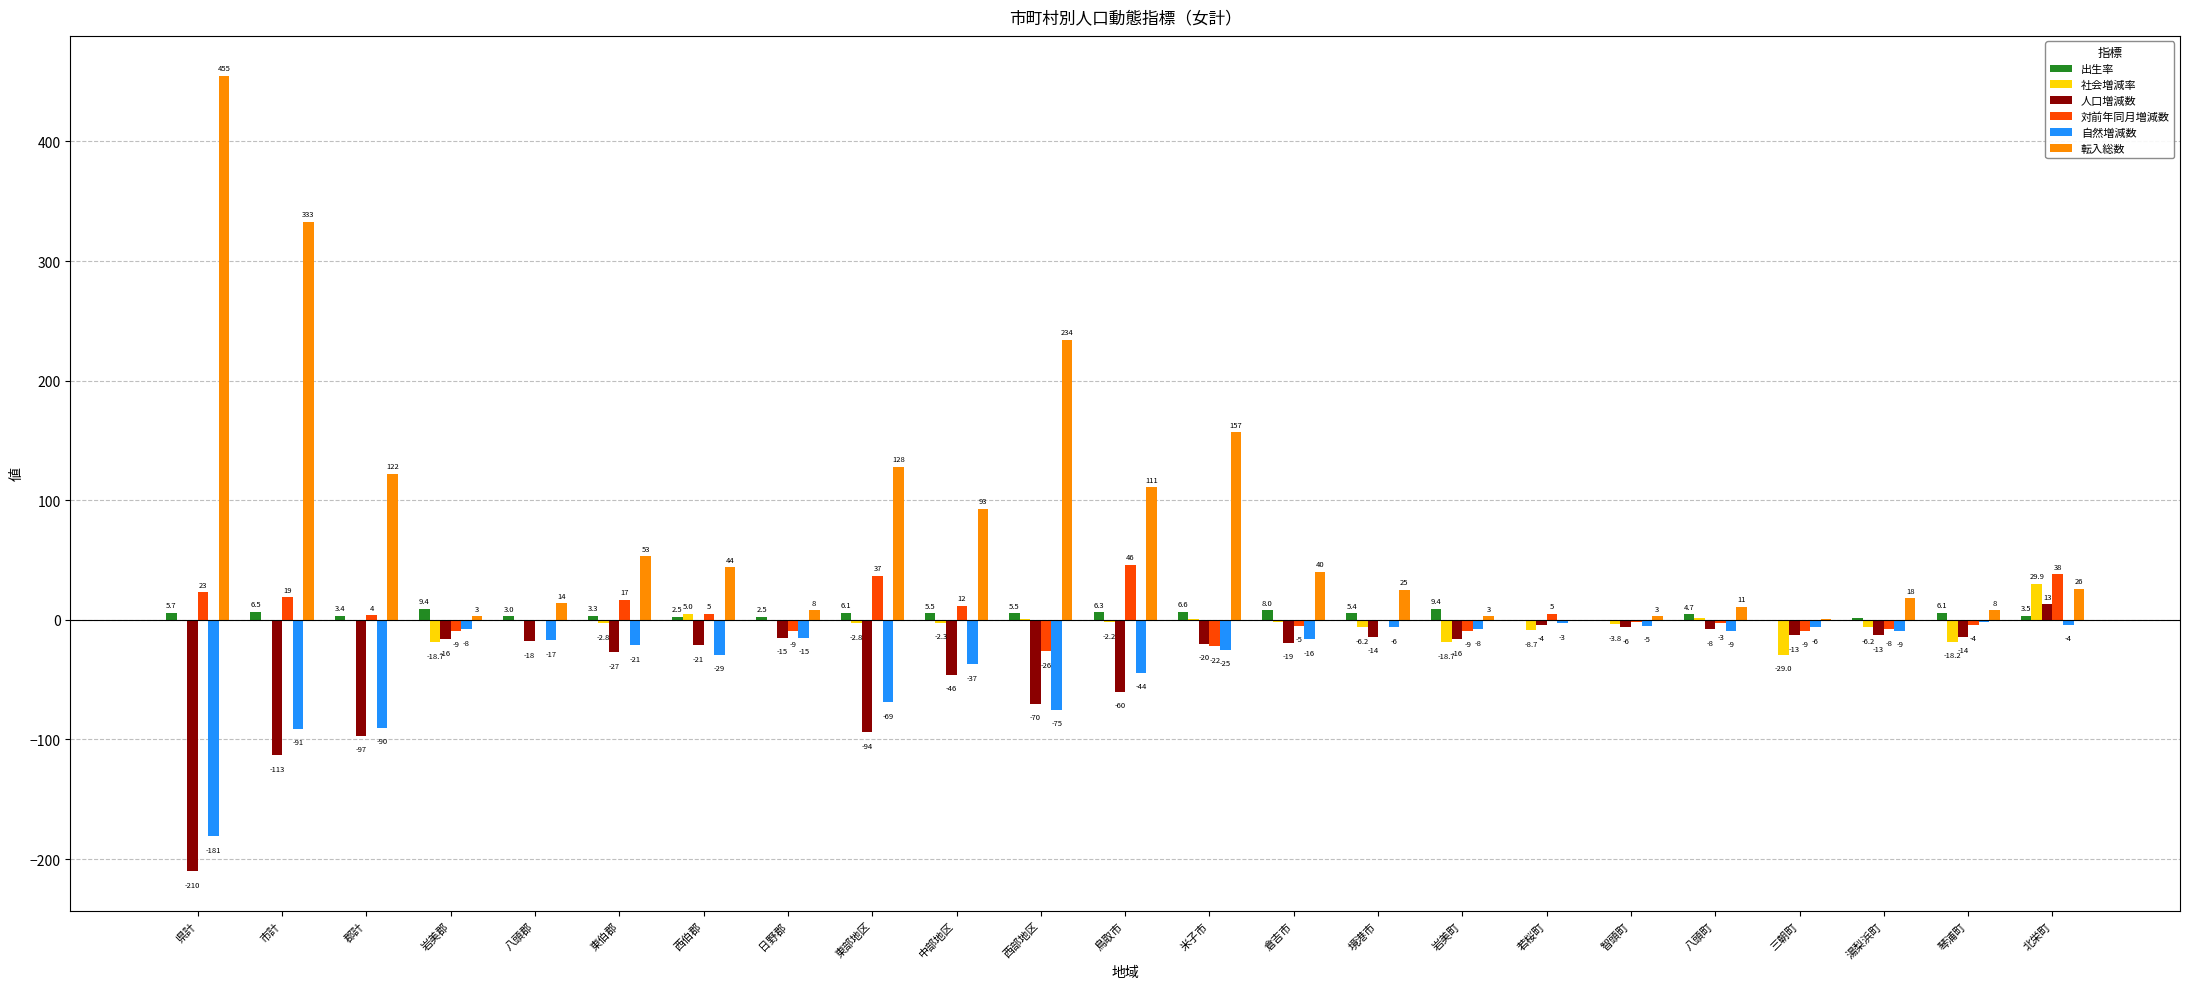

True or false: 転入総数 has a value of 455.0 at 県計.

True